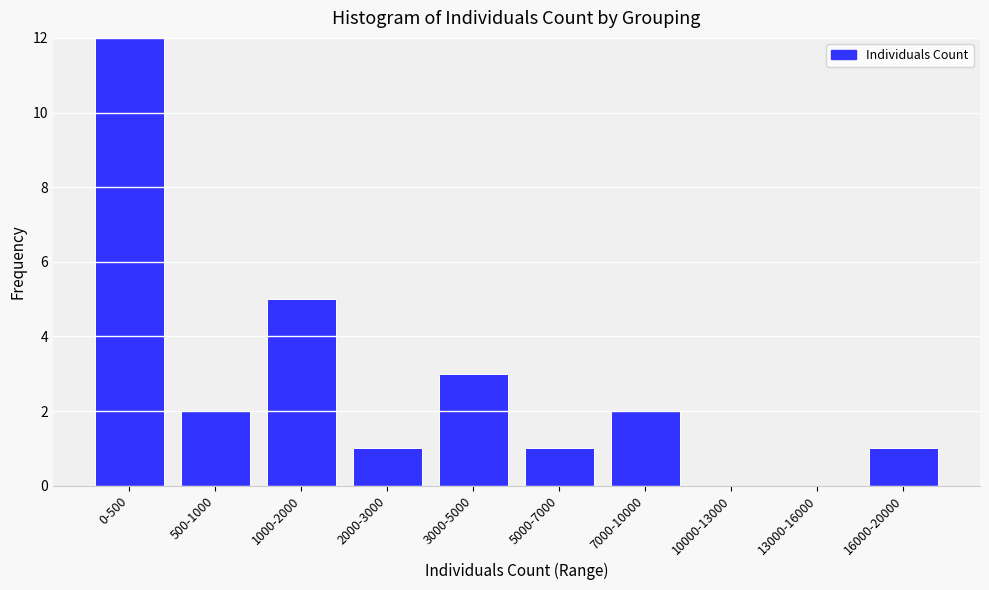

Reading right to left, transcribe all the data shown in this chart.

16000-20000=1	13000-16000=0	10000-13000=0	7000-10000=2	5000-7000=1	3000-5000=3	2000-3000=1	1000-2000=5	500-1000=2	0-500=12